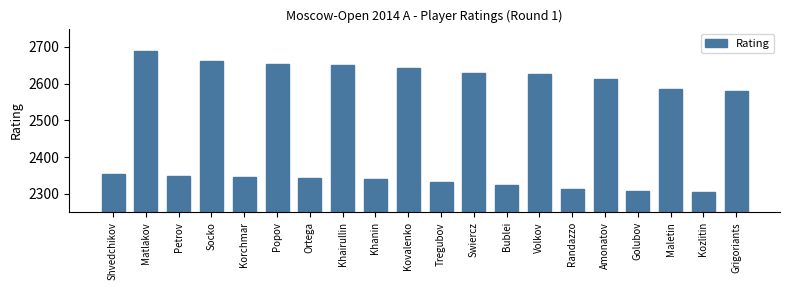

What is the greatest value displayed?

2690